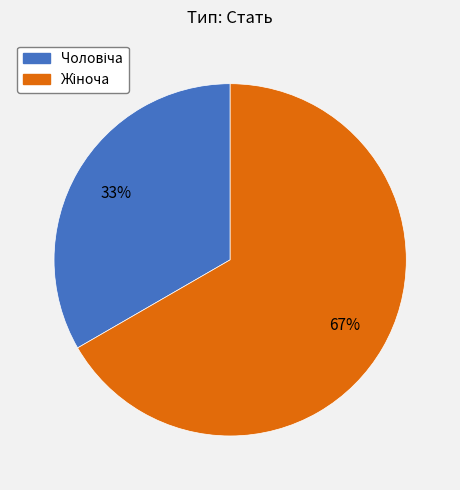

How many segments does this pie chart have?

2